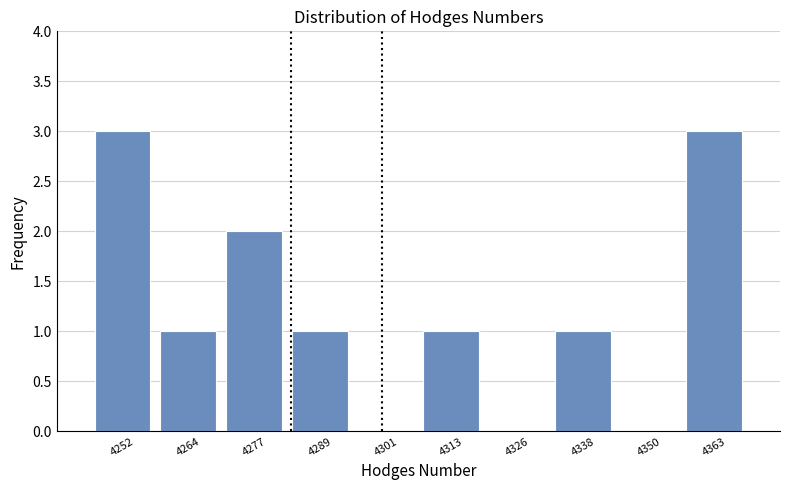

Reading left to right, transcribe this chart: for each bar, give the range it covers on the x-axis and its height. Neither the bar edges nor the heights are printed on the chart, so give them approximately, as read against the axes.

4246 to 4258: 3
4258 to 4270: 1
4270 to 4282: 2
4282 to 4296: 1
4296 to 4308: 0
4308 to 4320: 1
4320 to 4332: 0
4332 to 4344: 1
4344 to 4356: 0
4356 to 4368: 3